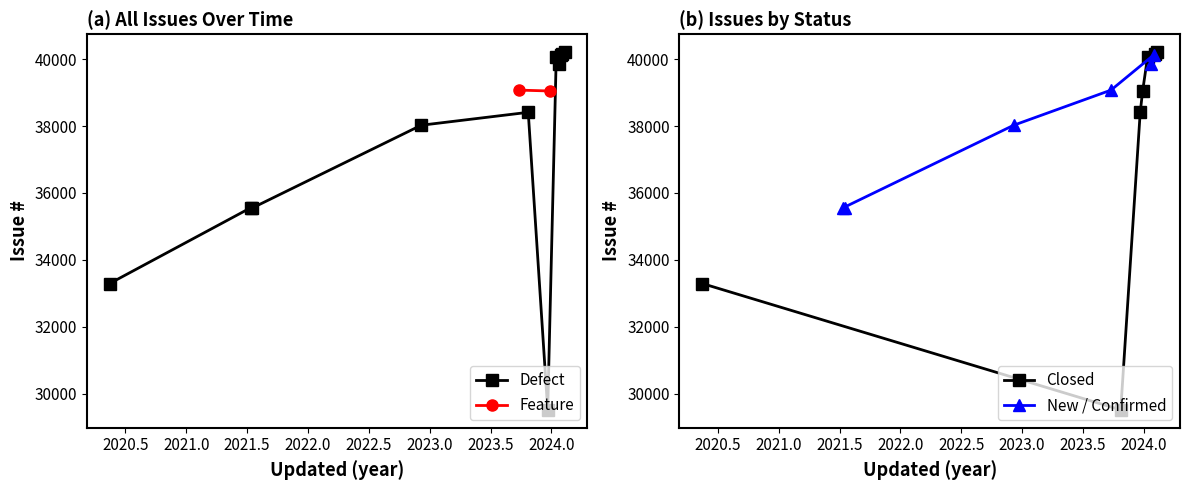

How many points are higher than both their immediate neighbors (excluding endpoints)?

3